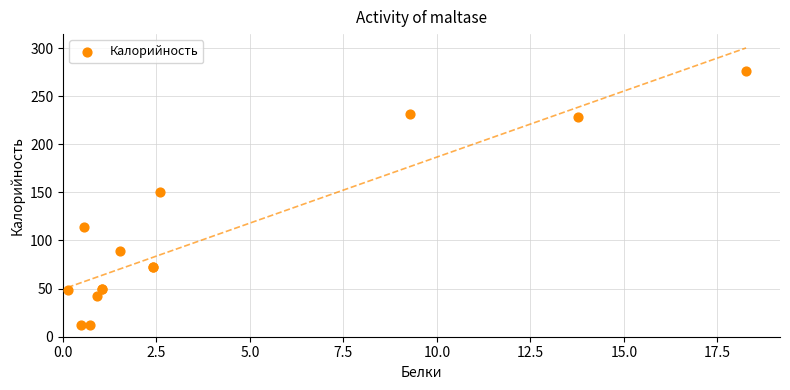

What Y value in the scatter plot is closest to 144?

150.1